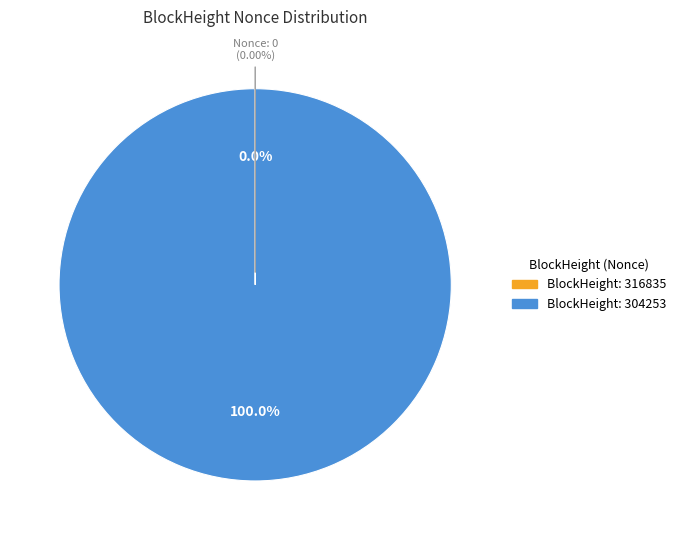

Count the number of slices in the pie.

2